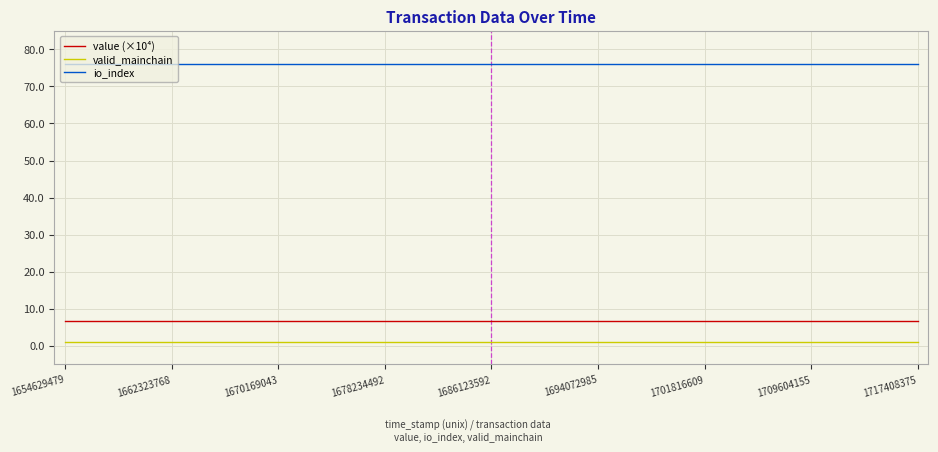

What is the minimum value for value (×10⁴)?

6.7